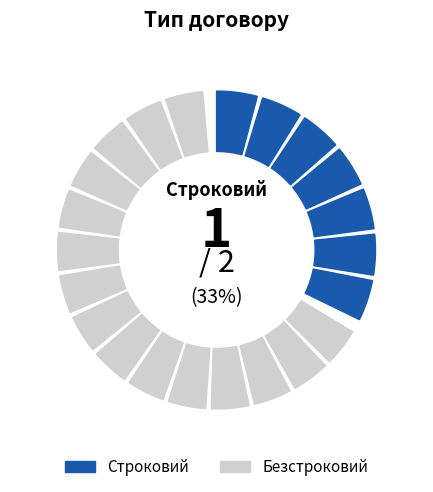

Do Безстроковий and Строковий together represent more than half of the pie?

Yes